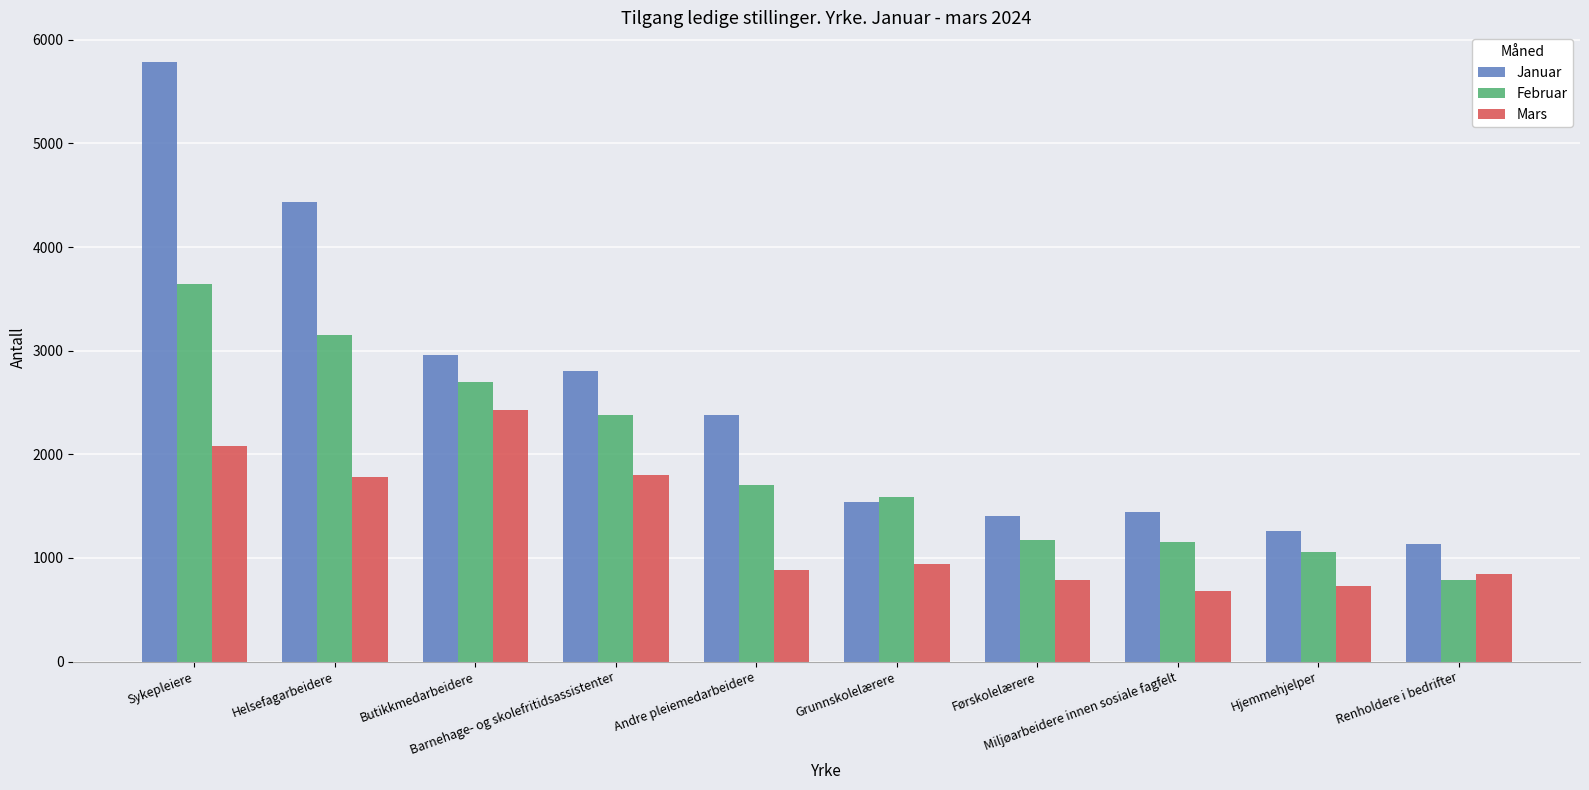

Is it true that Mars equals 771 at Barnehage- og skolefritidsassistenter?

False